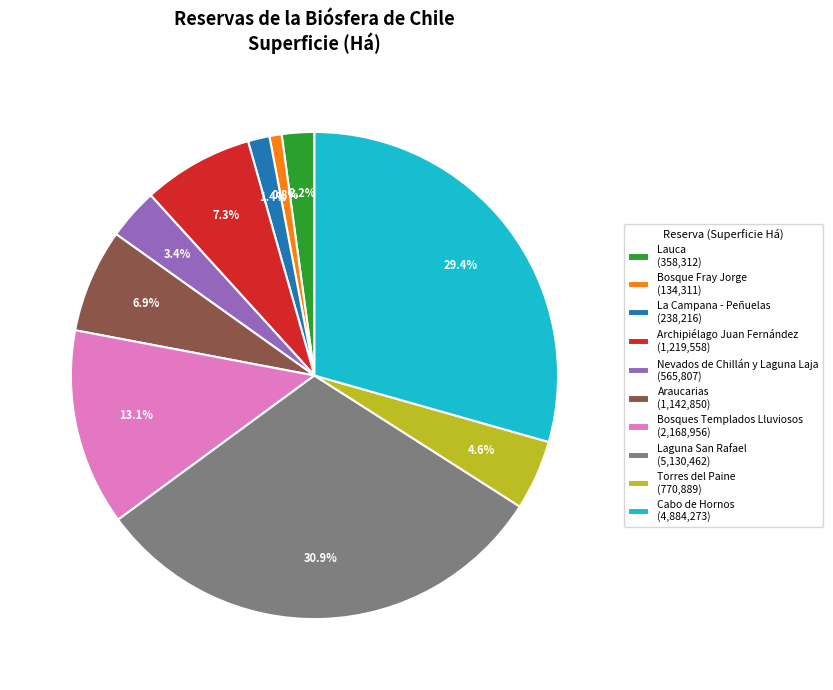

Do La Campana - Peñuelas and Cabo de Hornos together represent more than half of the pie?

No